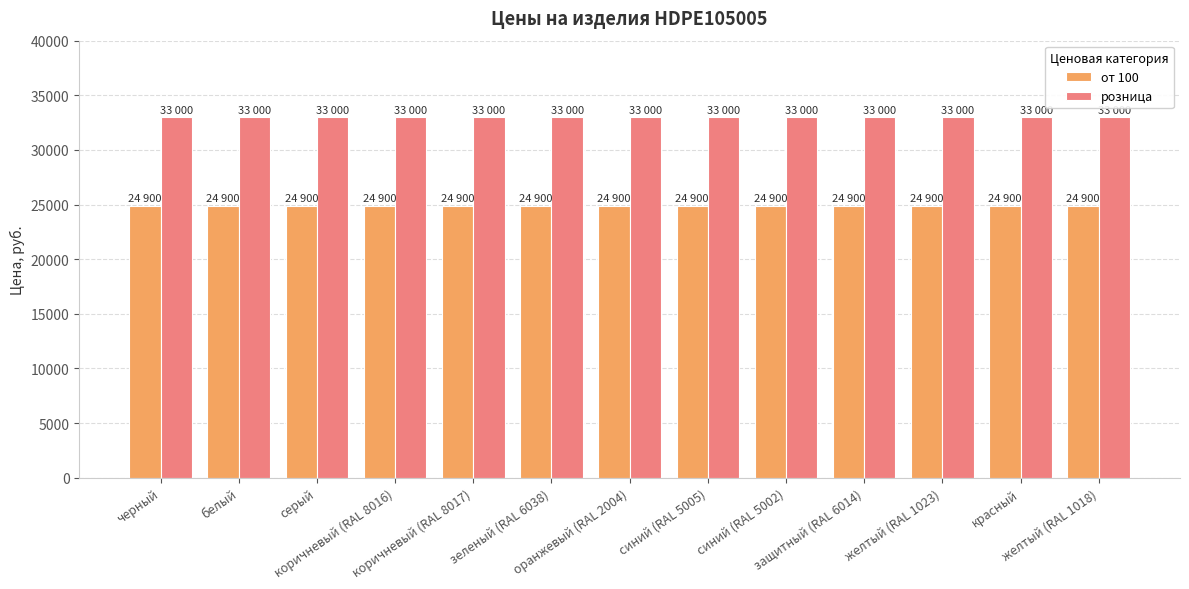

What are all the series names shown in the legend?

от 100, розница